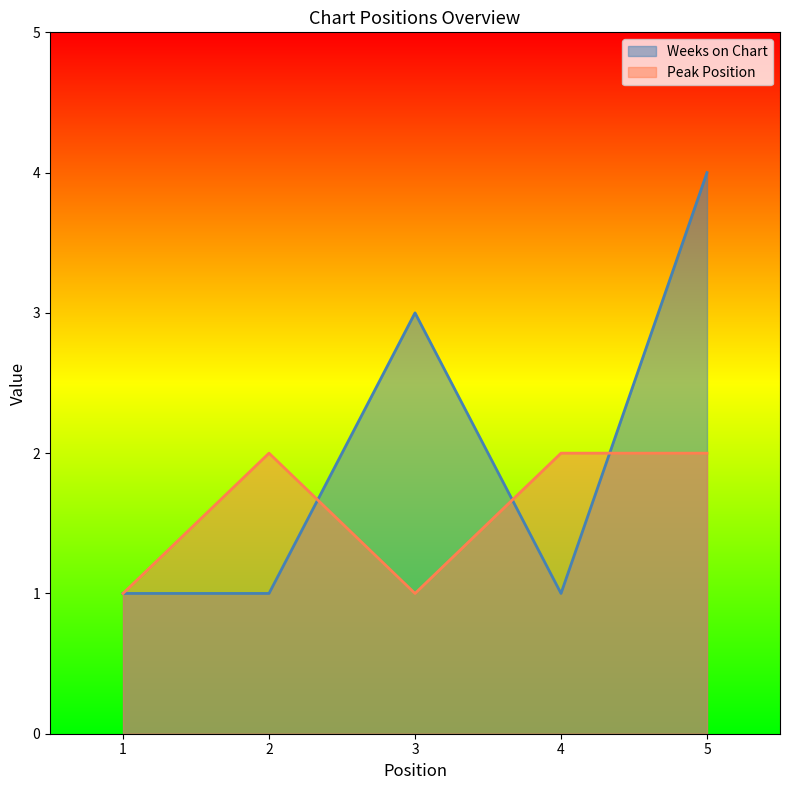

Is it true that Peak Position equals 3 at 5?

False